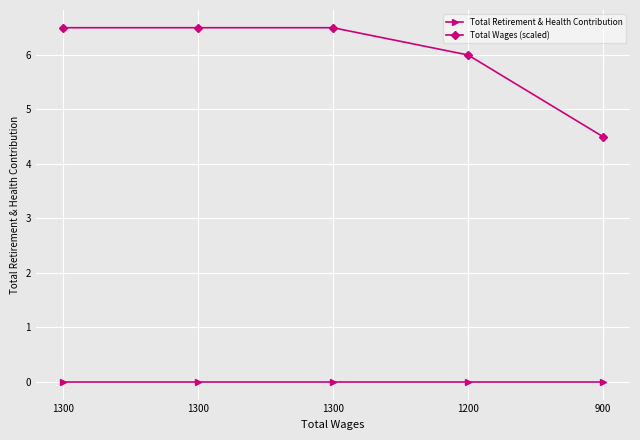

At how many categories does at least one series exceed 2?

5